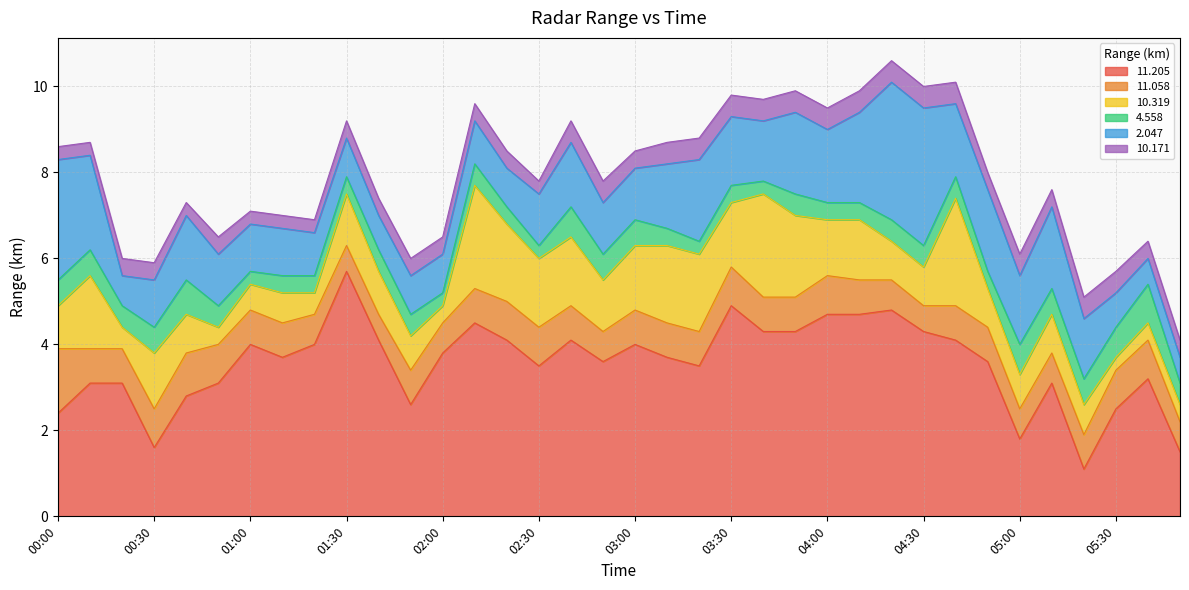

At 04:40, list the series in order from smallest to largest.

4.558, 10.171, 11.058, 2.047, 10.319, 11.205